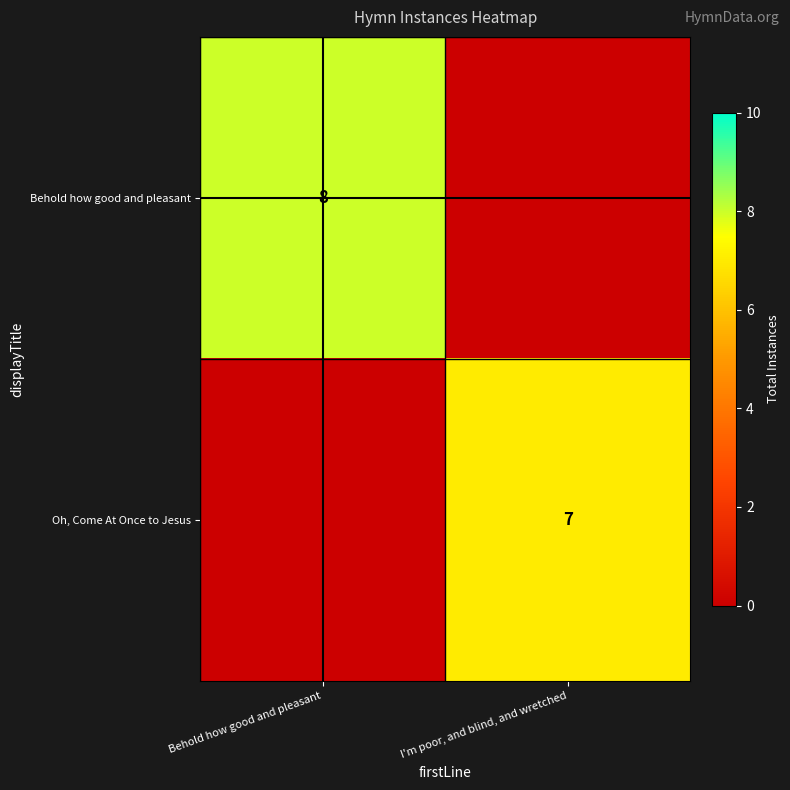

Is the value of Behold how good and pleasant at Behold how good and pleasant greater than the value of Oh, Come At Once to Jesus at I'm poor, and blind, and wretched?

Yes